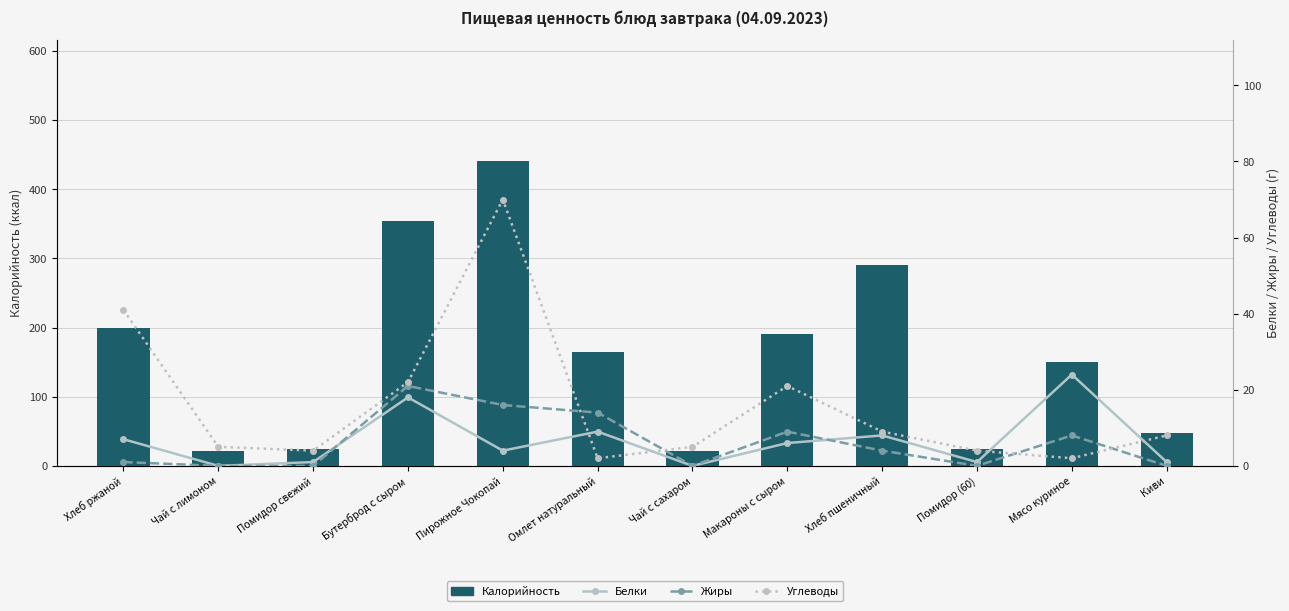

True or false: Углеводы has a value of 29 at Макароны с сыром.

False